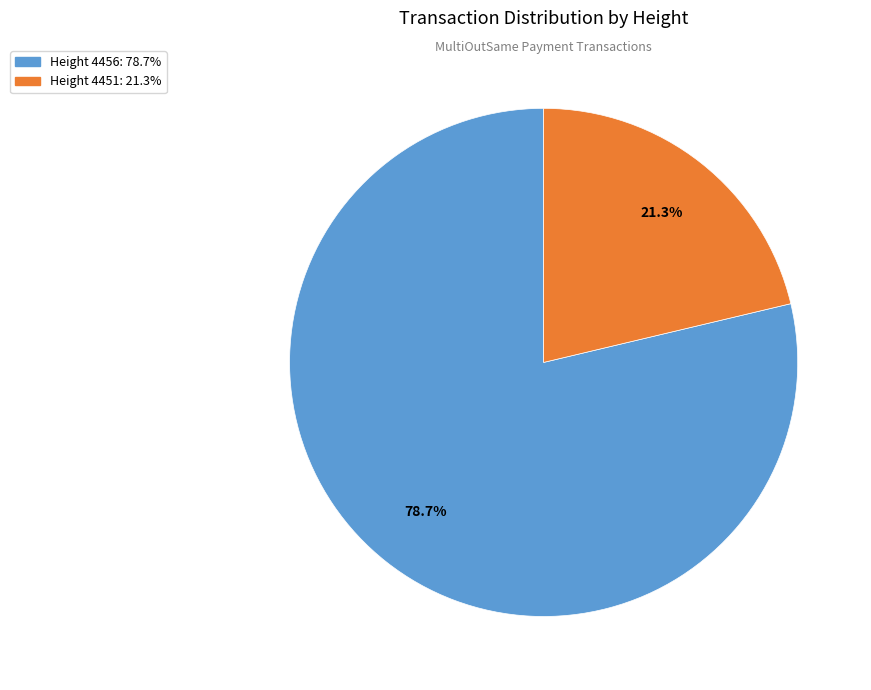

Does any single category account for the majority?

Yes